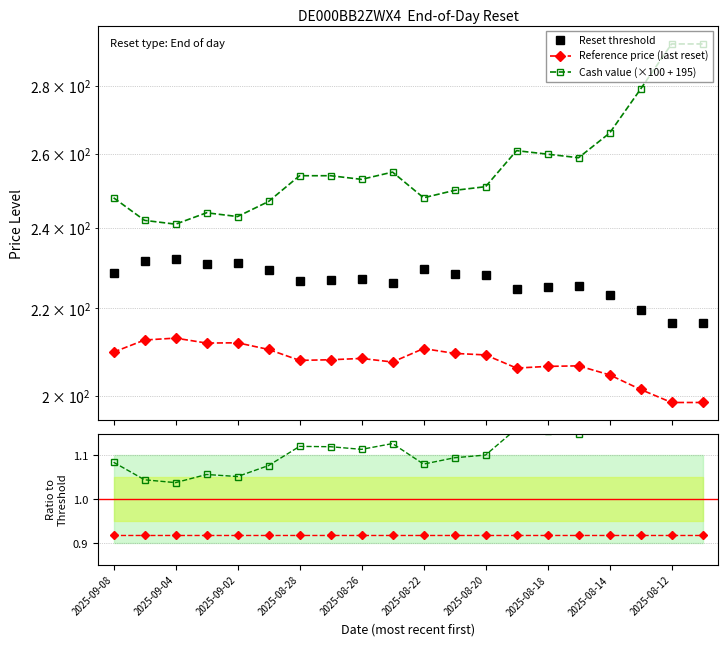

True or false: Cash value (×100 + 195) has more than 2 points higher than both neighbors.

True